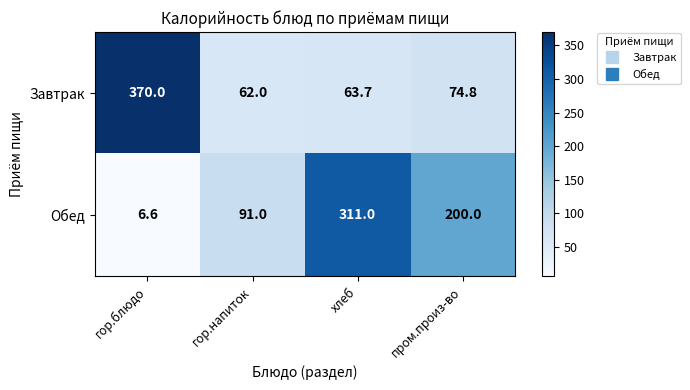

What is the difference between the highest and lowest values at гор.напиток?

29.0